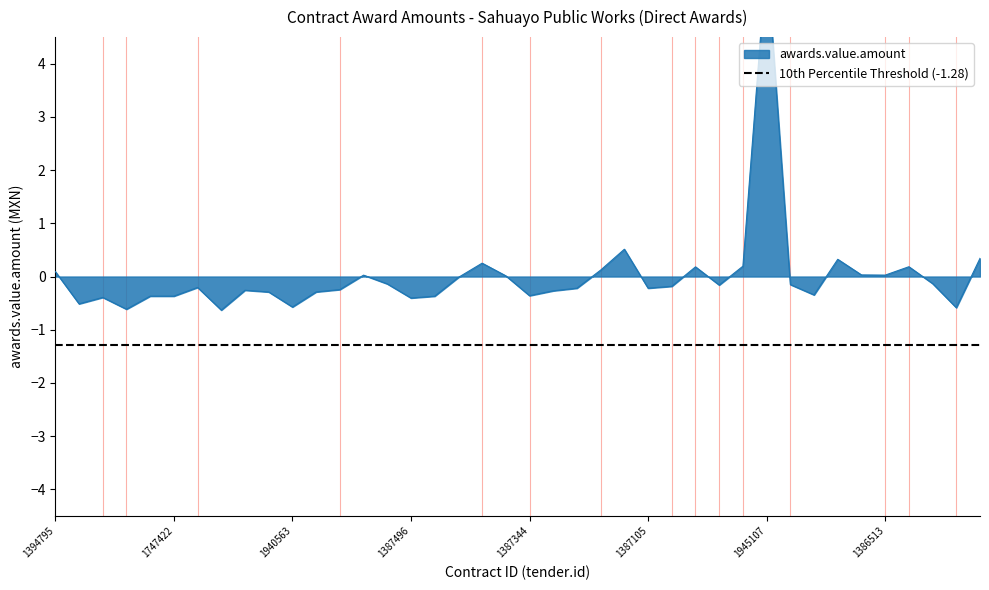

List the labels in order of value, largest first.

1945107, 1392028, 1801608, 1396764, 1769338, 1392297, 1801251, 1791341, 1790470, 1394795, 1982540, 1386513, 1766552, 1769805, 1387472, 1801277, 1394046, 1386587, 1386640, 1791309, 1392017, 1387105, 1387303, 1391812, 1391855, 1387331, 1748116, 1748115, 1386544, 1387344, 1985315, 1747422, 1424553, 1392389, 1387496, 1392421, 1940563, 1385934, 1392305, 1391877